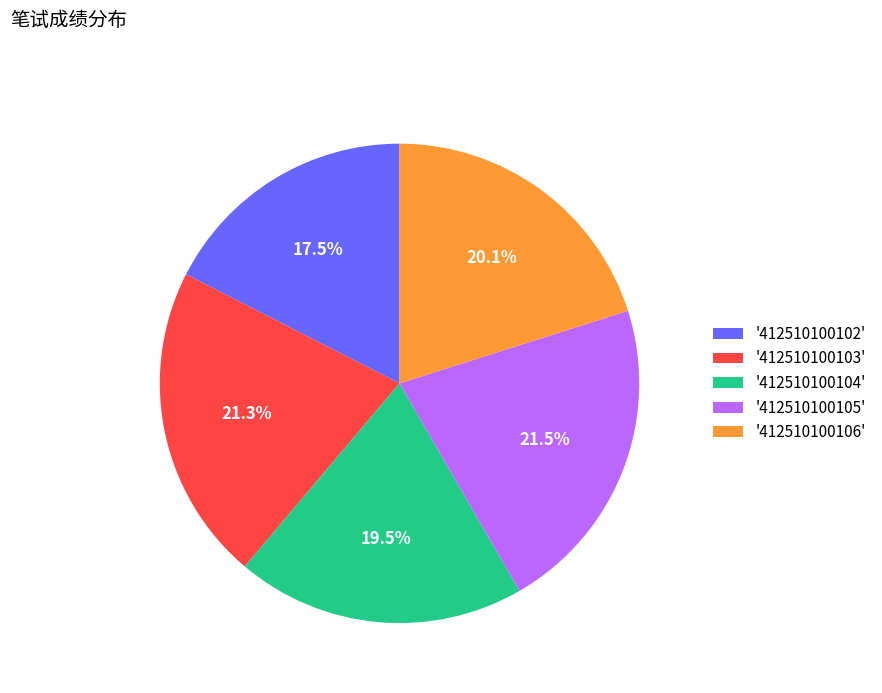

What is the smallest slice in the pie chart?

'412510100102'